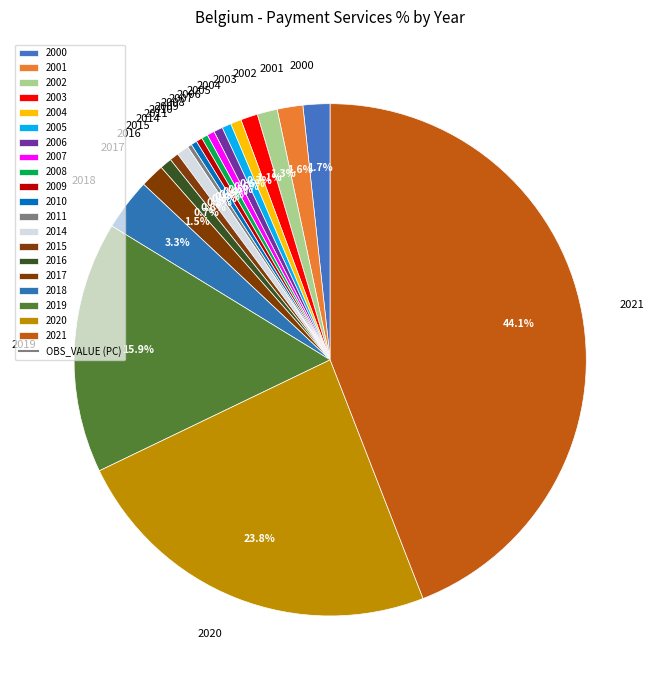

Between 2001 and 2009, which is larger?

2001